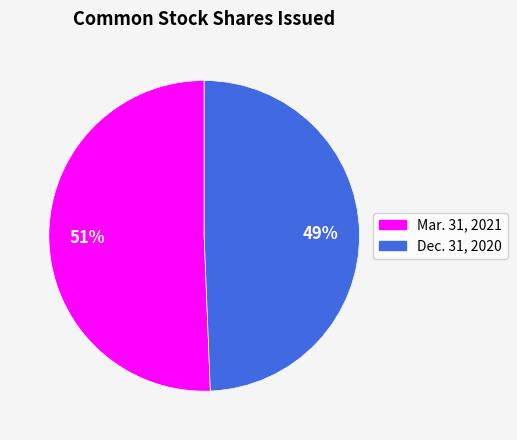

Between Dec. 31, 2020 and Mar. 31, 2021, which is larger?

Mar. 31, 2021